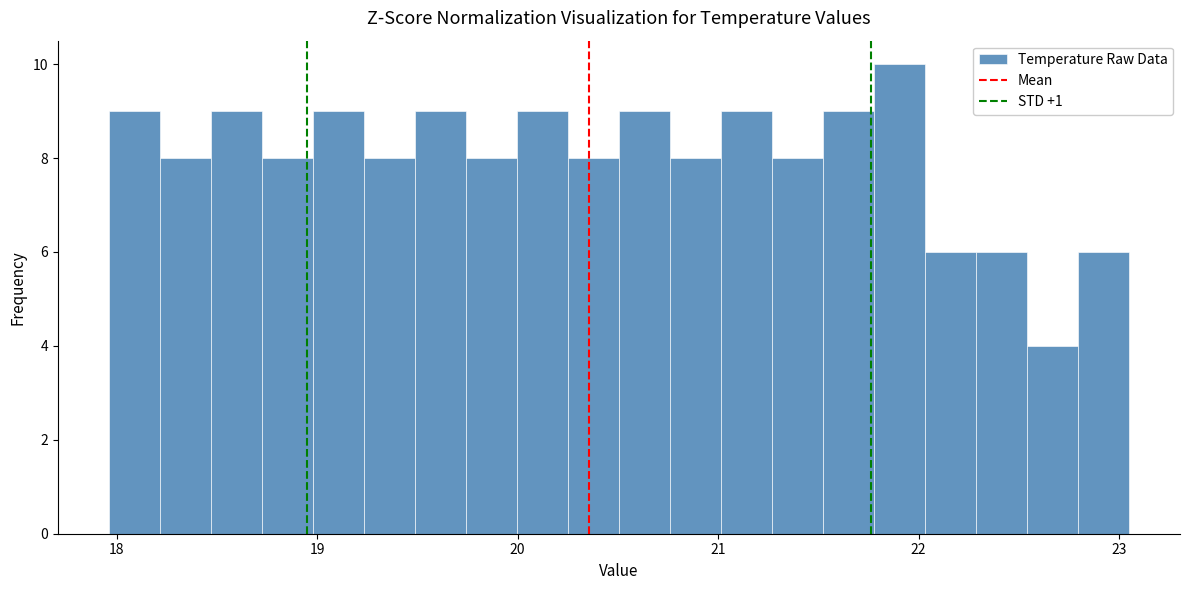

Read against the x-axis, roughly where is the centre of the tallest bar?

21.9